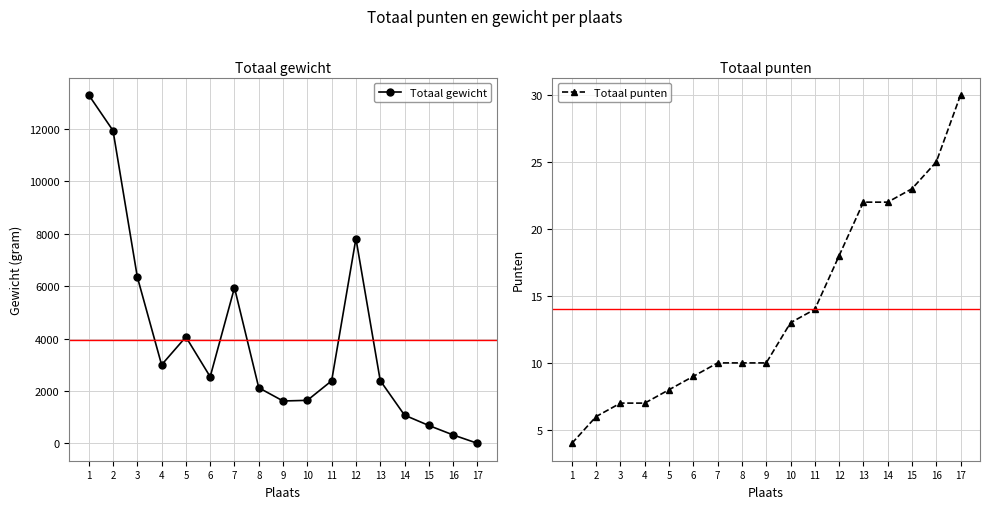

At which label does Totaal gewicht reach its peak?

1